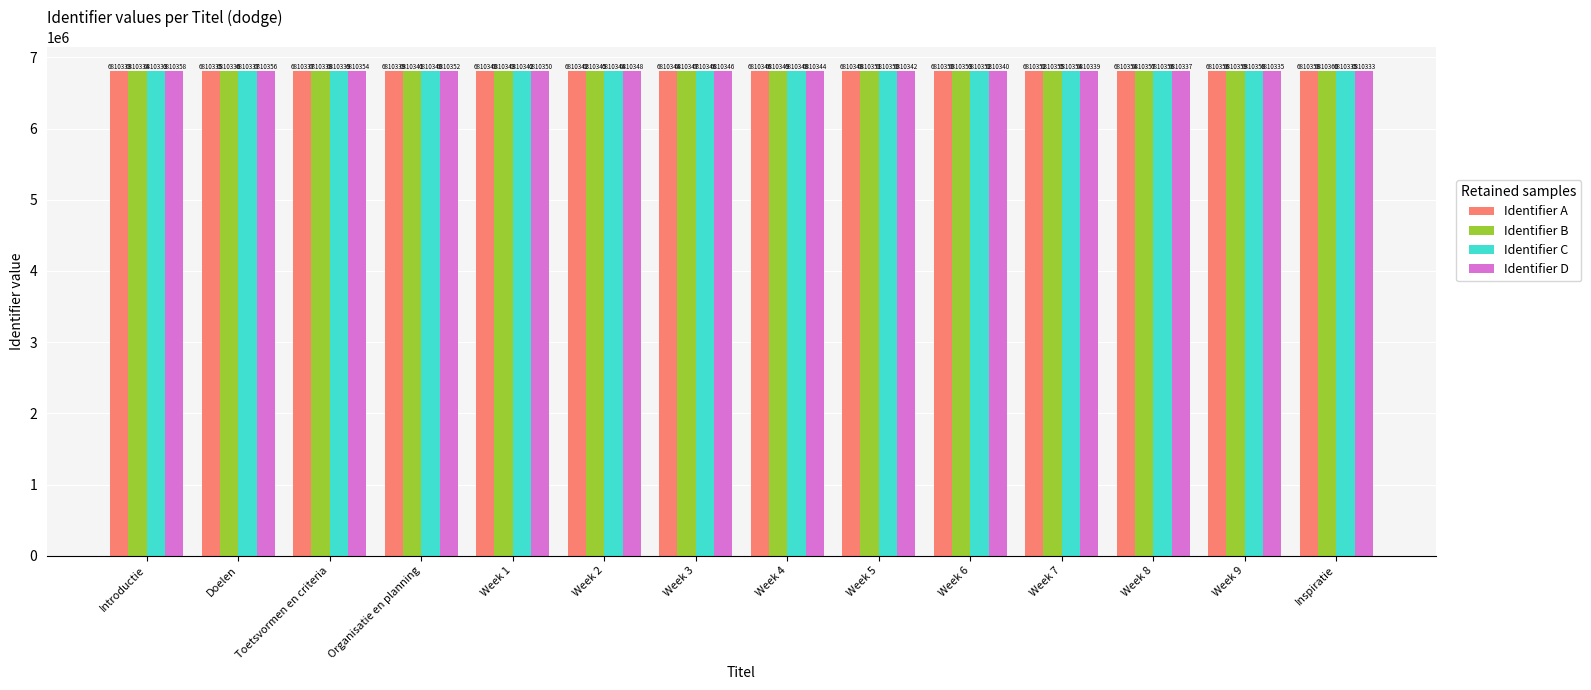

What position from the left is Week 2?

6